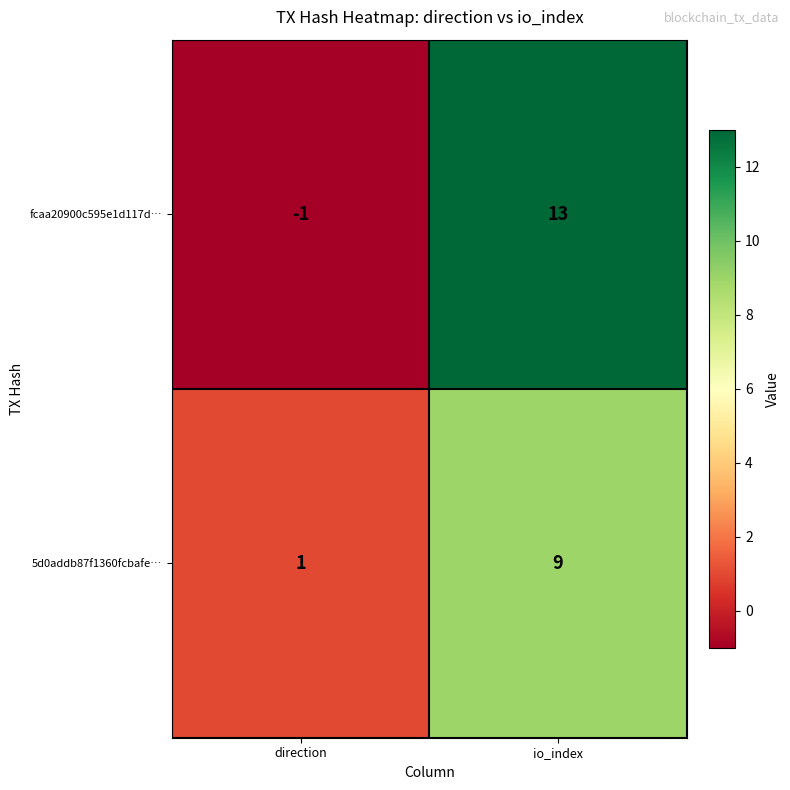

True or false: fcaa20900c595e1d117d… has a value of 23 at io_index.

False